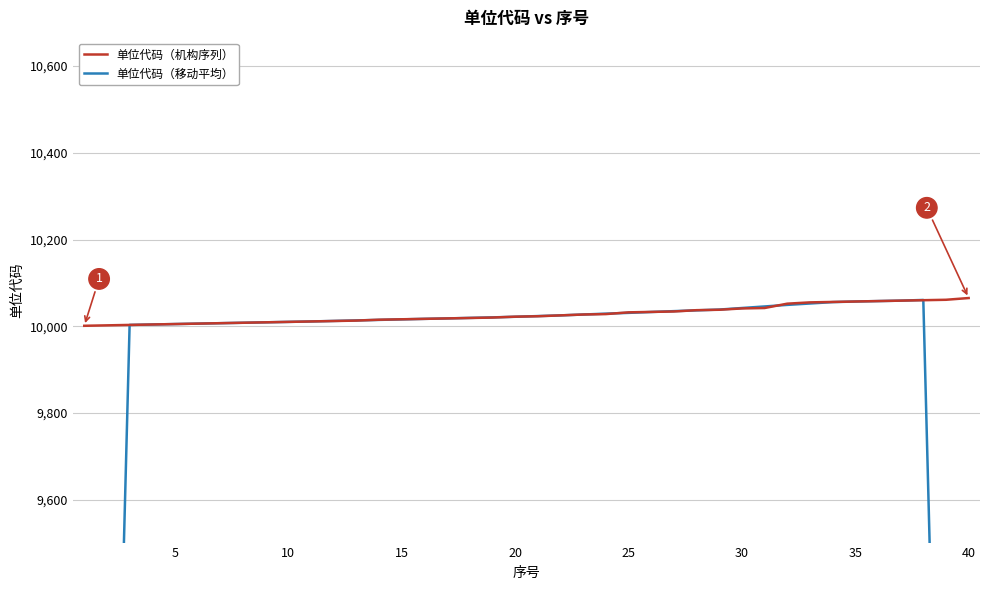

What are all the series names shown in the legend?

单位代码（机构序列）, 单位代码（移动平均）